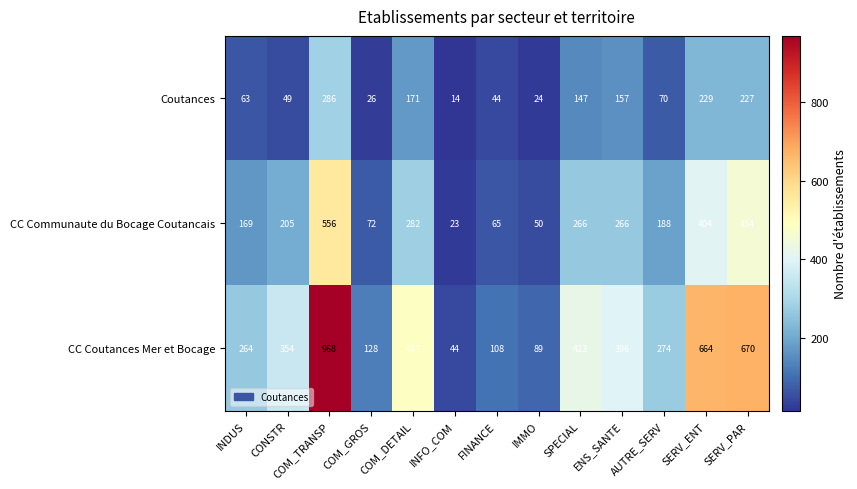

At how many categories does at least one series exceed 737?

1